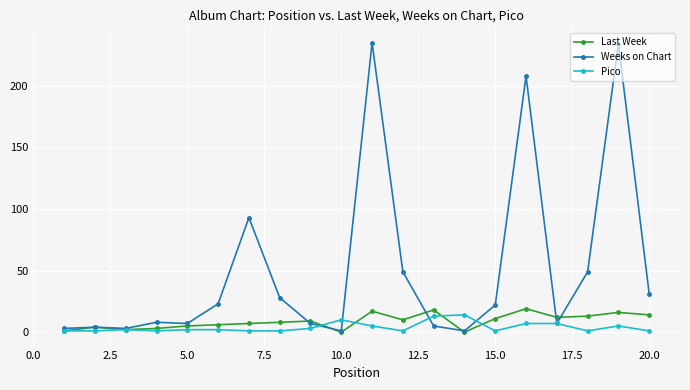

Which series has the widest spread of values?

Weeks on Chart